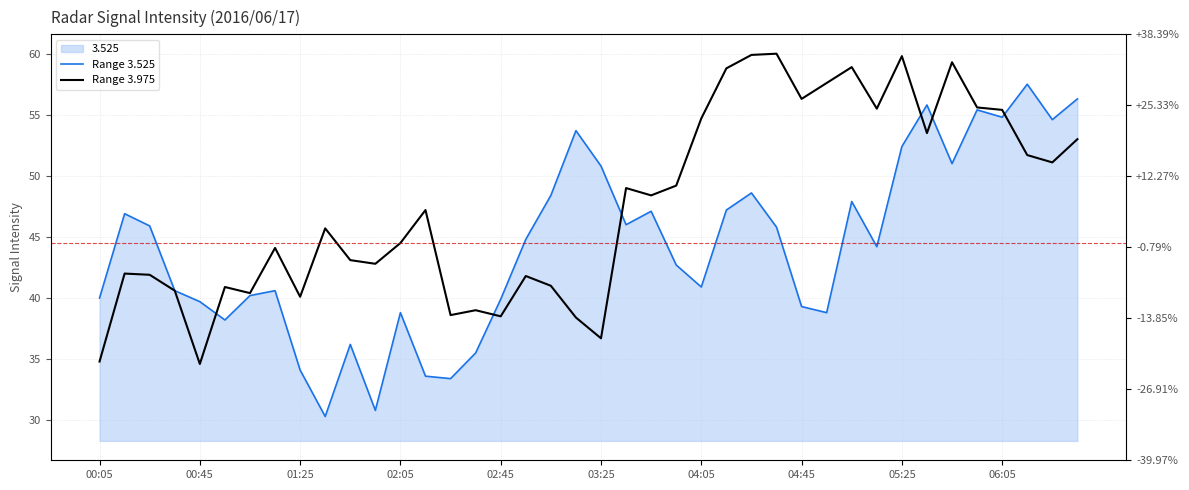

What is the greatest value displayed?

60.0